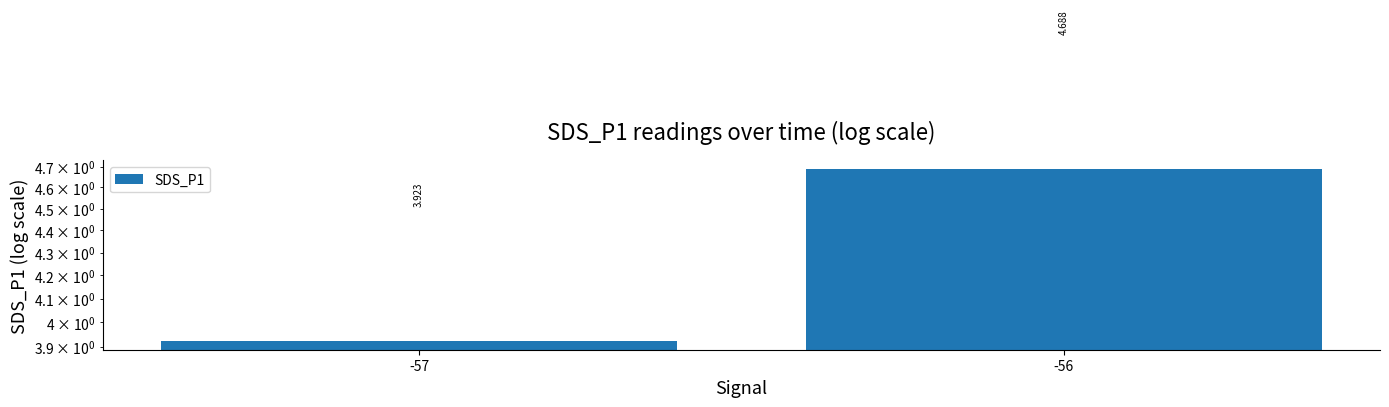

Where is the data nearest to the value 4?

-57